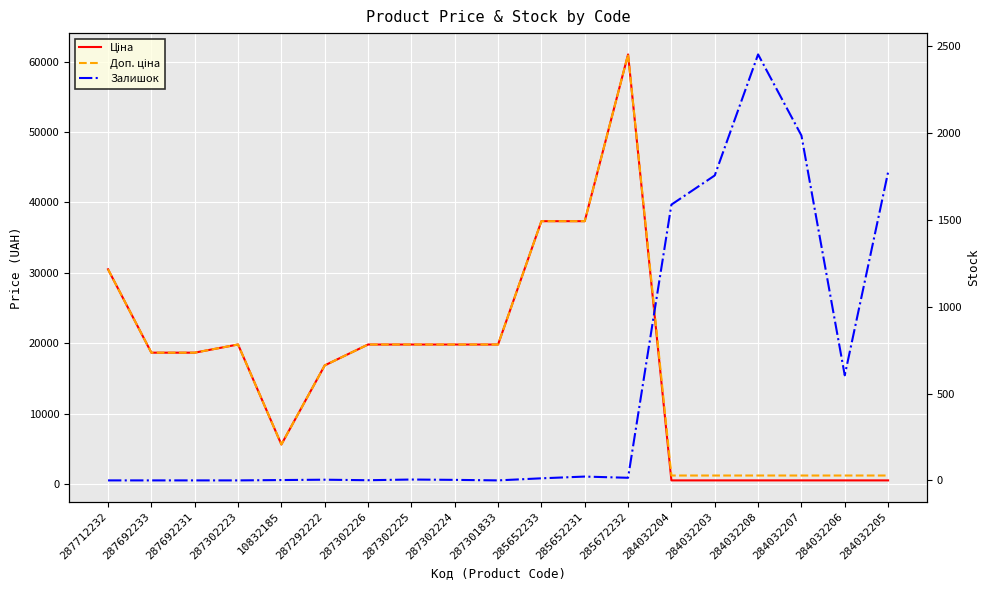

At which category is the sum across all series the highest?

285672232